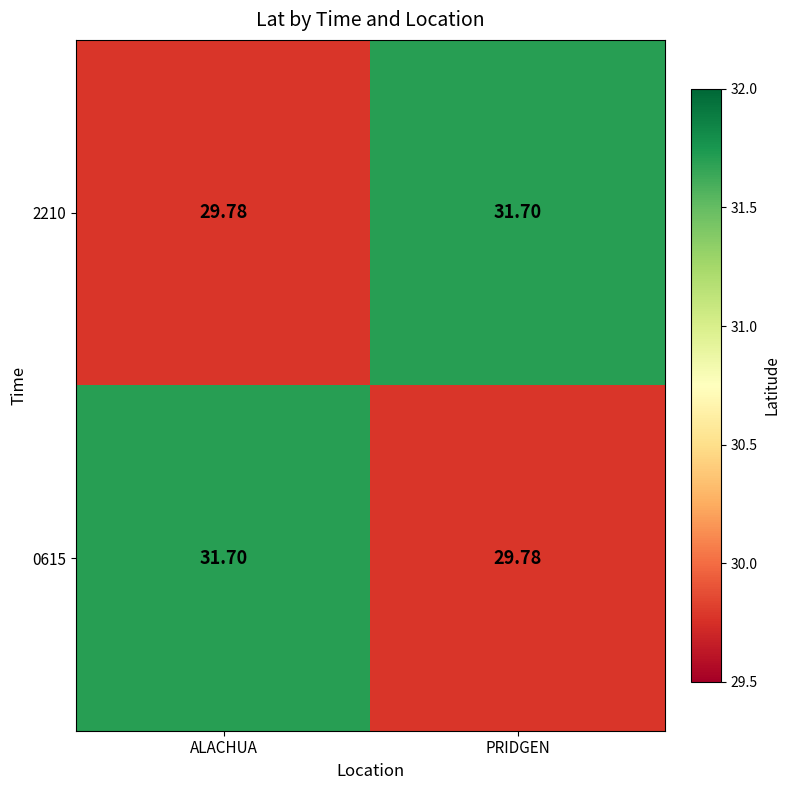

At which label does 0615 reach its minimum?

PRIDGEN